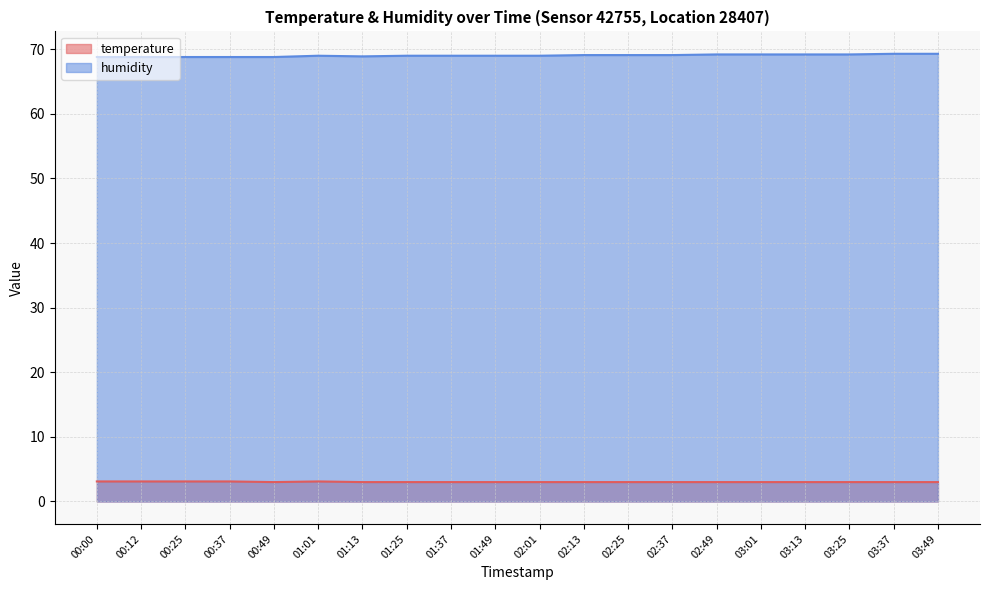

At which category does temperature reach its first local valley?

00:49